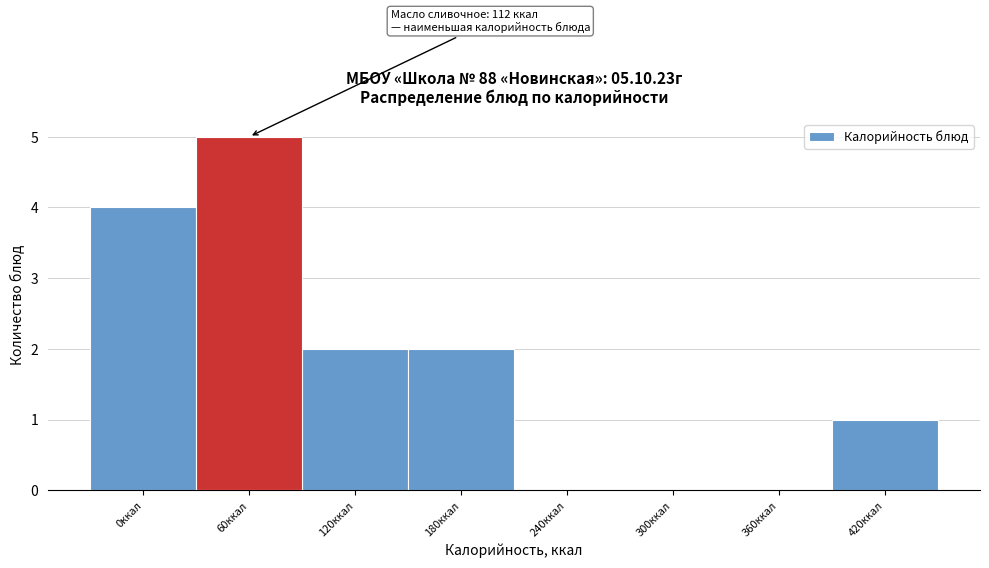

Reading right to left, extract all data points from this chart.

420ккал=1	360ккал=0	300ккал=0	240ккал=0	180ккал=2	120ккал=2	60ккал=5	0ккал=4